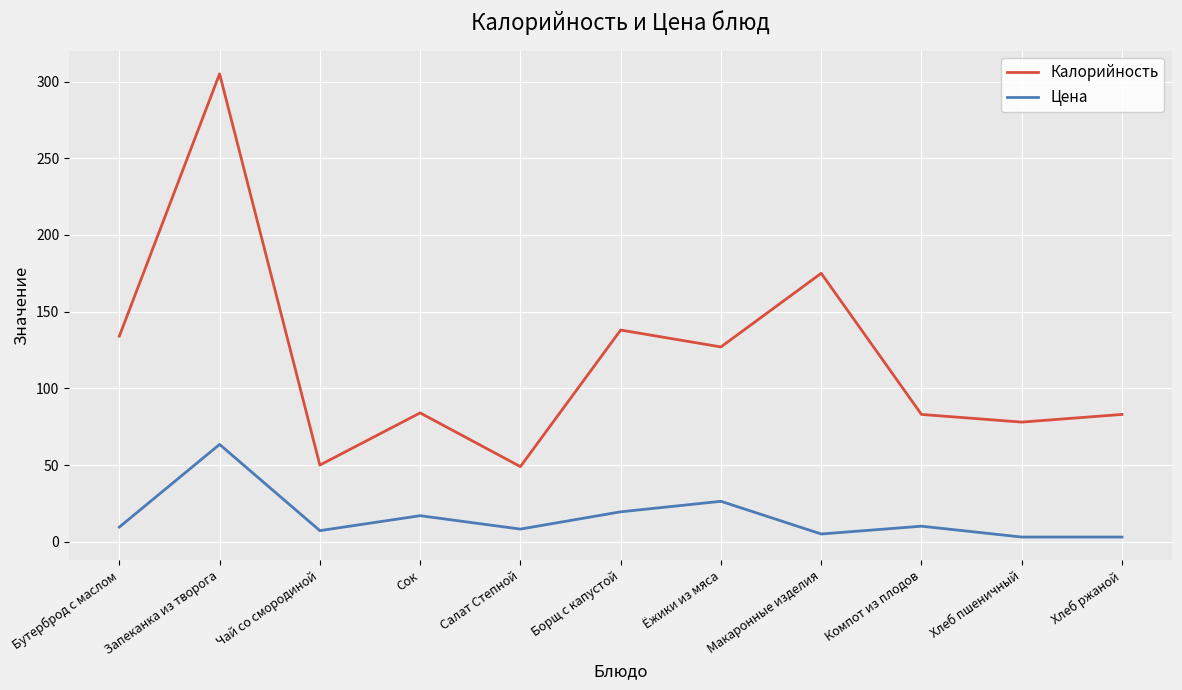

What position from the left is Компот из плодов?

9